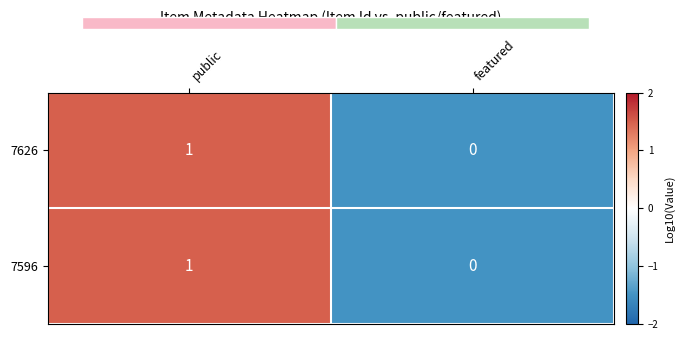

At how many categories does at least one series exceed 1?

1